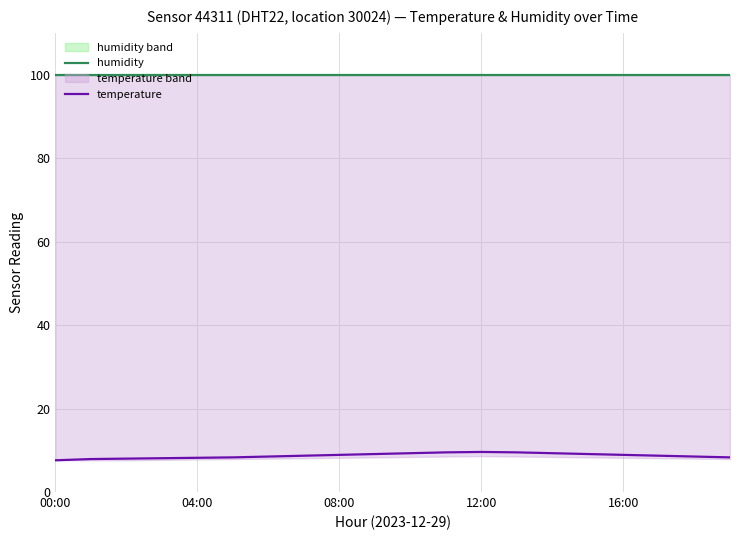

What is the smallest value displayed?

7.6